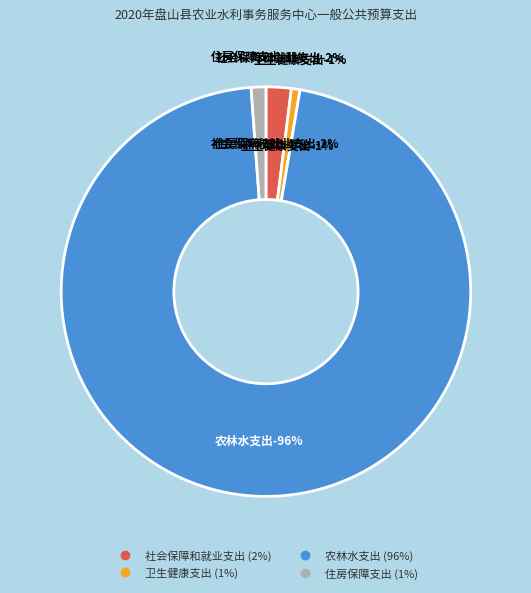

Is there any slice that represents more than half of the pie?

Yes